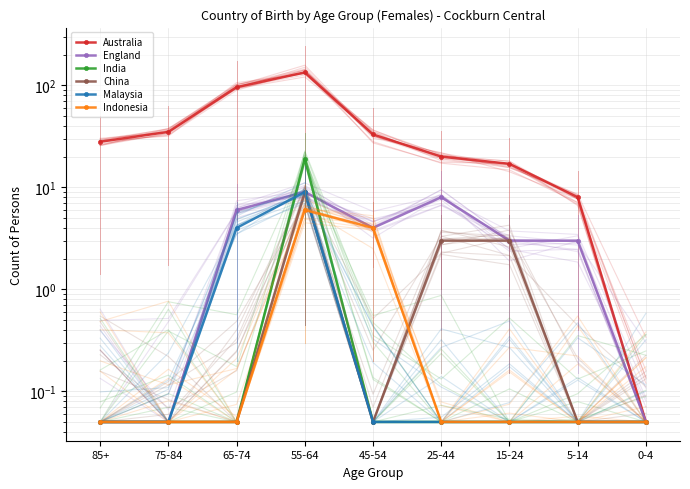

Reading right to left, list all the values displayed in this chart.

Australia: 0-4=0.1	5-14=8.0	15-24=17.0	25-44=20.0	45-54=33.0	55-64=134.0	65-74=96.0	75-84=35.0	85+=28.0
England: 0-4=0.1	5-14=3.0	15-24=3.0	25-44=8.0	45-54=4.0	55-64=9.0	65-74=6.0	75-84=0.1	85+=0.1
India: 0-4=0.1	5-14=0.1	15-24=0.1	25-44=0.1	45-54=0.1	55-64=19.0	65-74=0.1	75-84=0.1	85+=0.1
China: 0-4=0.1	5-14=0.1	15-24=3.0	25-44=3.0	45-54=0.1	55-64=9.0	65-74=0.1	75-84=0.1	85+=0.1
Malaysia: 0-4=0.1	5-14=0.1	15-24=0.1	25-44=0.1	45-54=0.1	55-64=9.0	65-74=4.0	75-84=0.1	85+=0.1
Indonesia: 0-4=0.1	5-14=0.1	15-24=0.1	25-44=0.1	45-54=4.0	55-64=6.0	65-74=0.1	75-84=0.1	85+=0.1